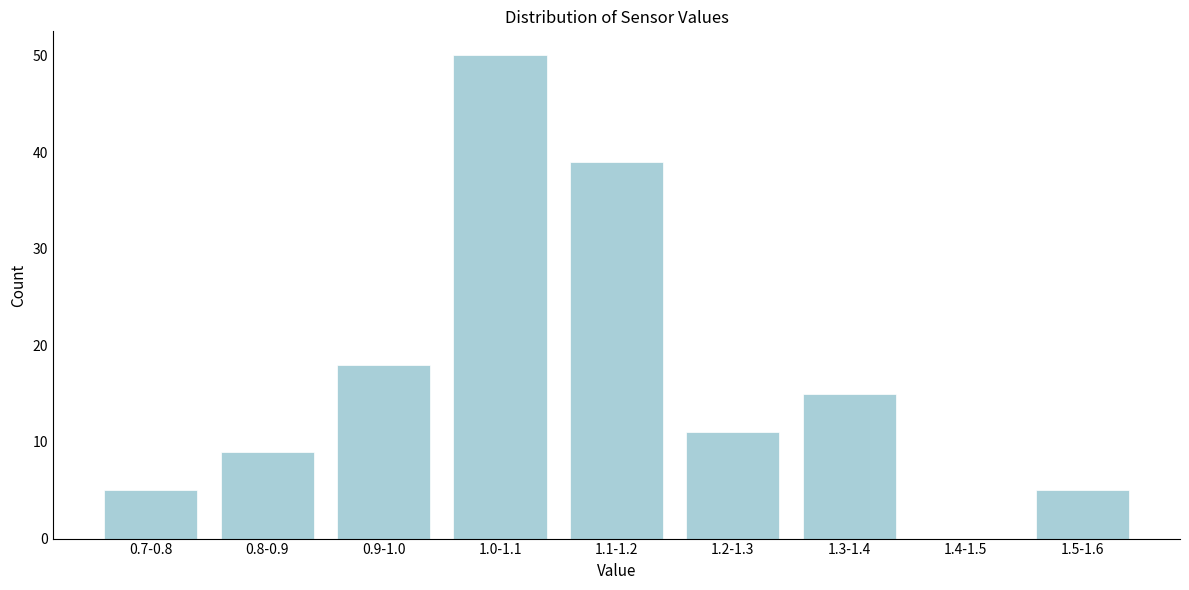

Reading left to right, extract all data points from this chart.

0.7-0.8=5	0.8-0.9=9	0.9-1.0=18	1.0-1.1=50	1.1-1.2=39	1.2-1.3=11	1.3-1.4=15	1.4-1.5=0	1.5-1.6=5